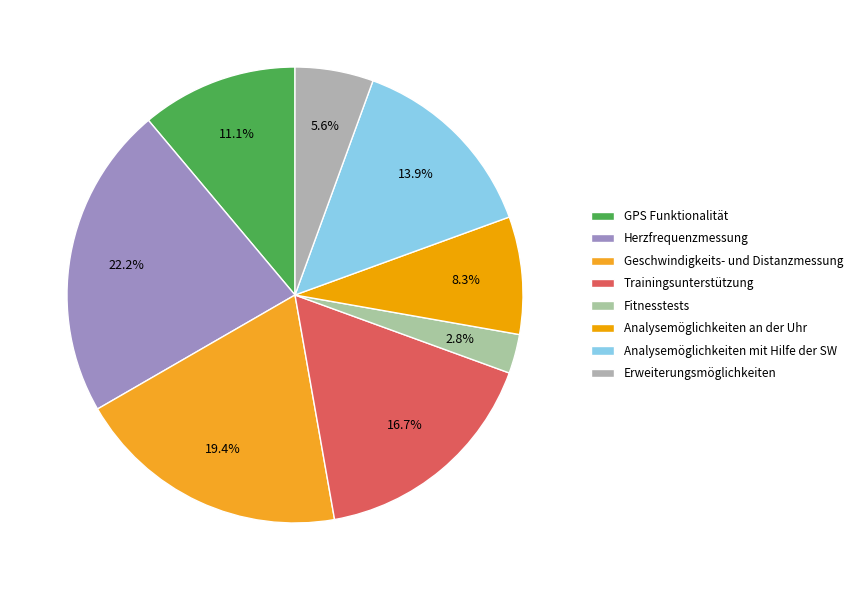

Does any single category account for the majority?

No